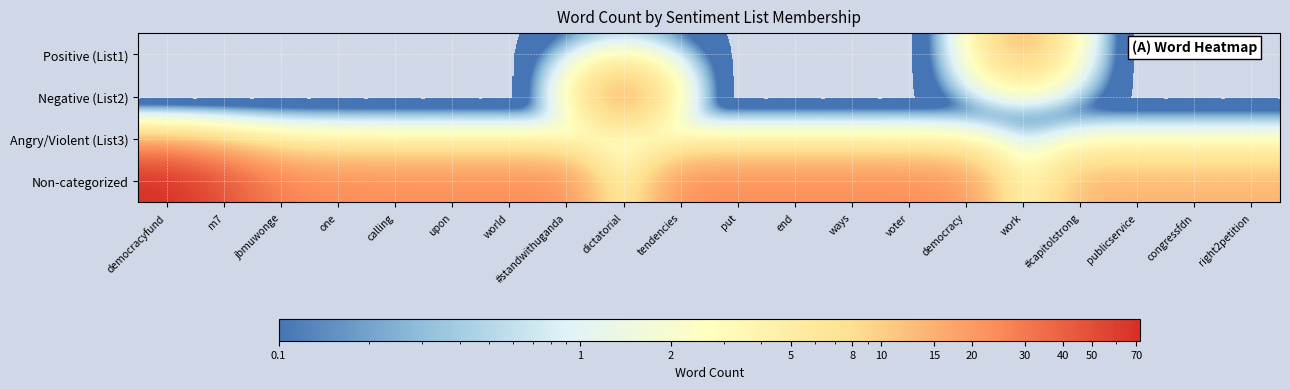

How many data points does each series have?

20